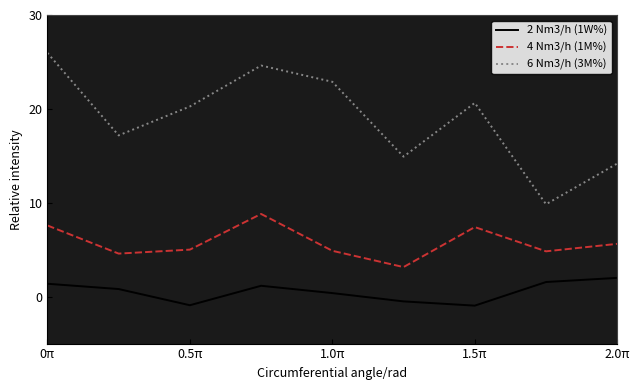

Which series has the widest spread of values?

6 Nm3/h (3M%)